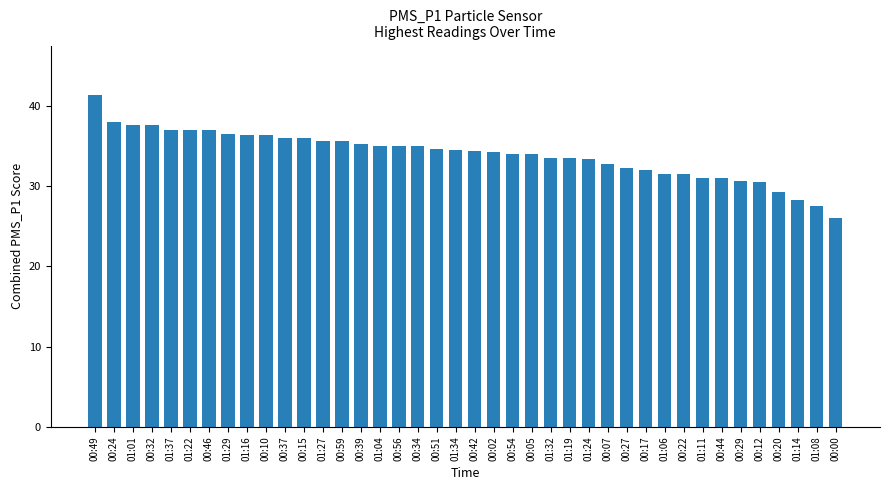

Approximately how many times larger is the value at 01:22 compared to 00:02?

1.1